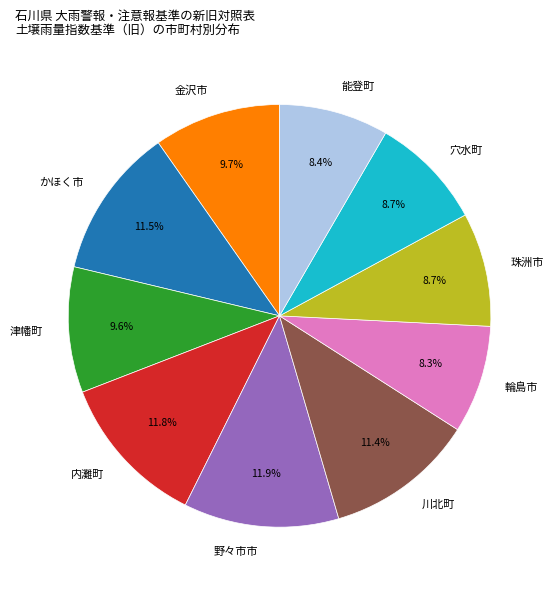

To the nearest percent, what is the difference between the largest and smallest slice percentages?

4%